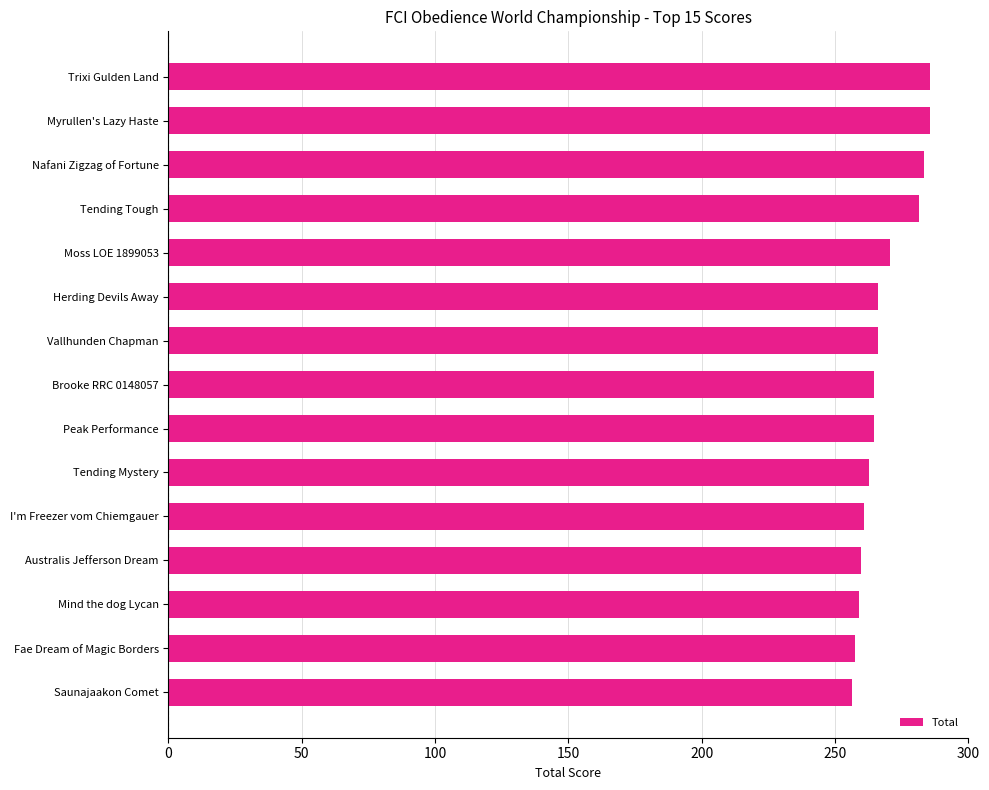

Does the chart contain stacked bars?

No